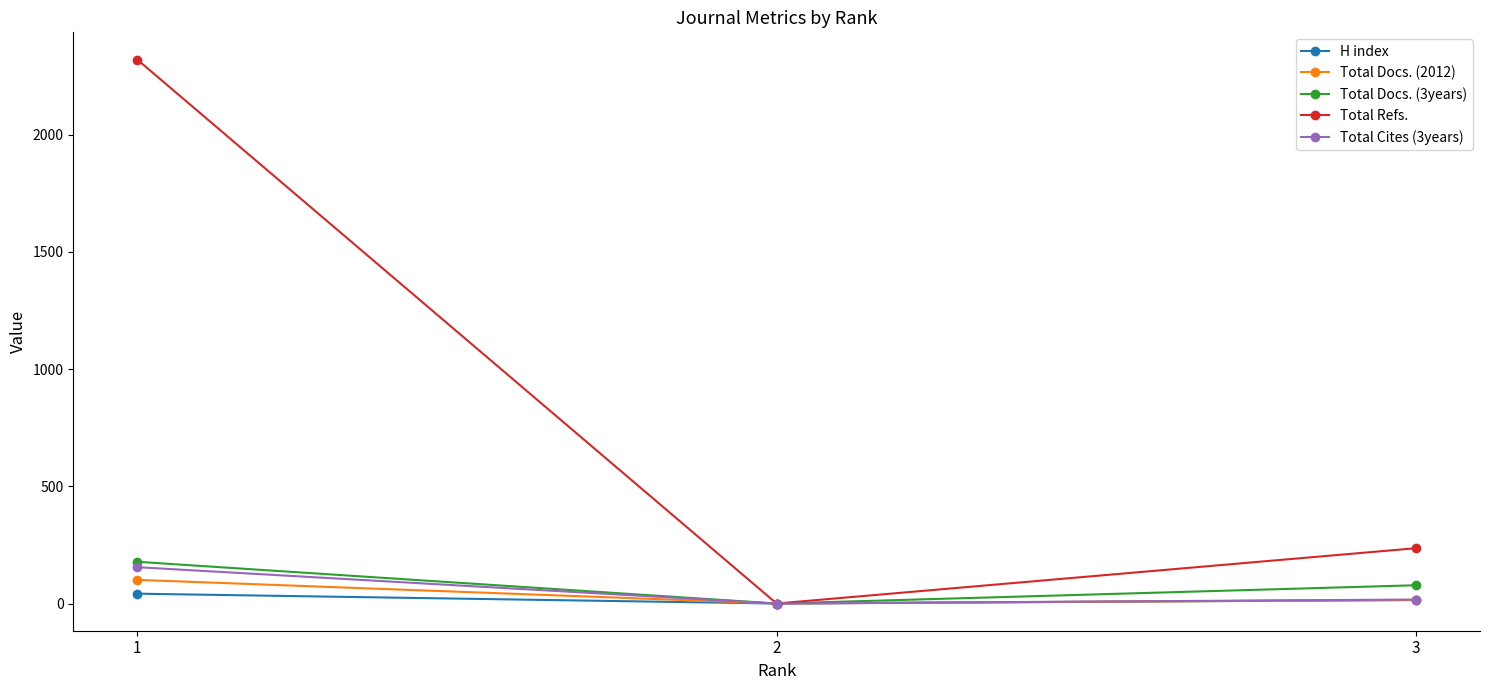

At how many categories does at least one series exceed 1074?

1